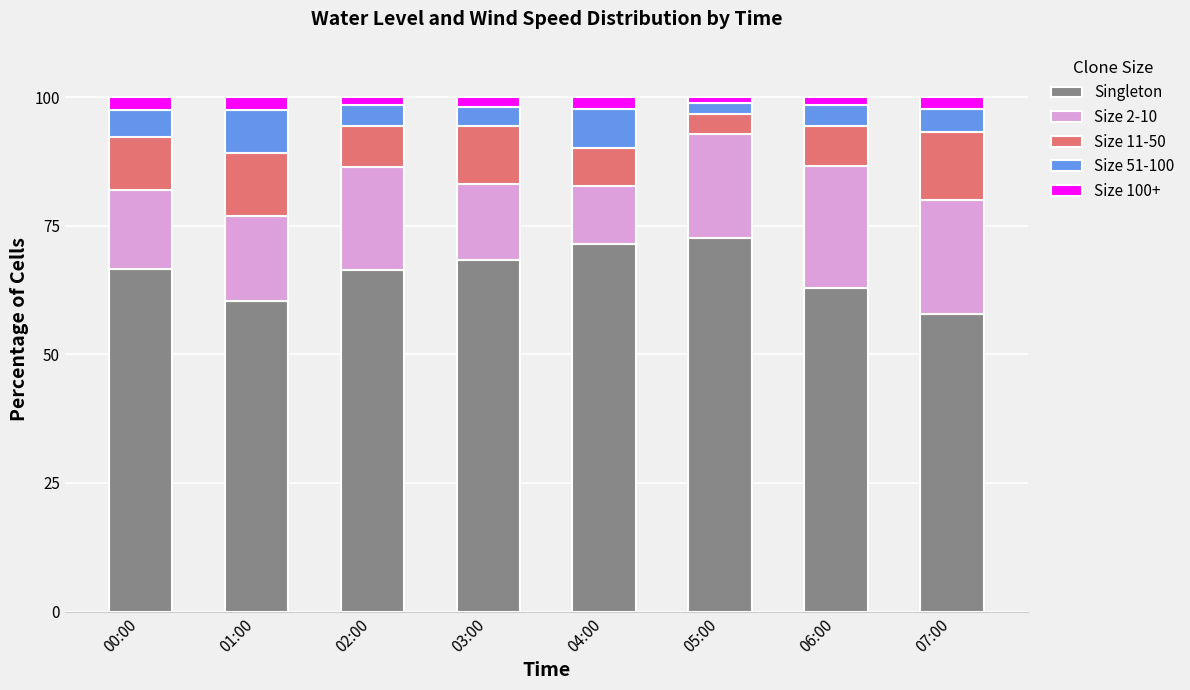

The value of Singleton at 01:00 is 60.3. True or false?

True